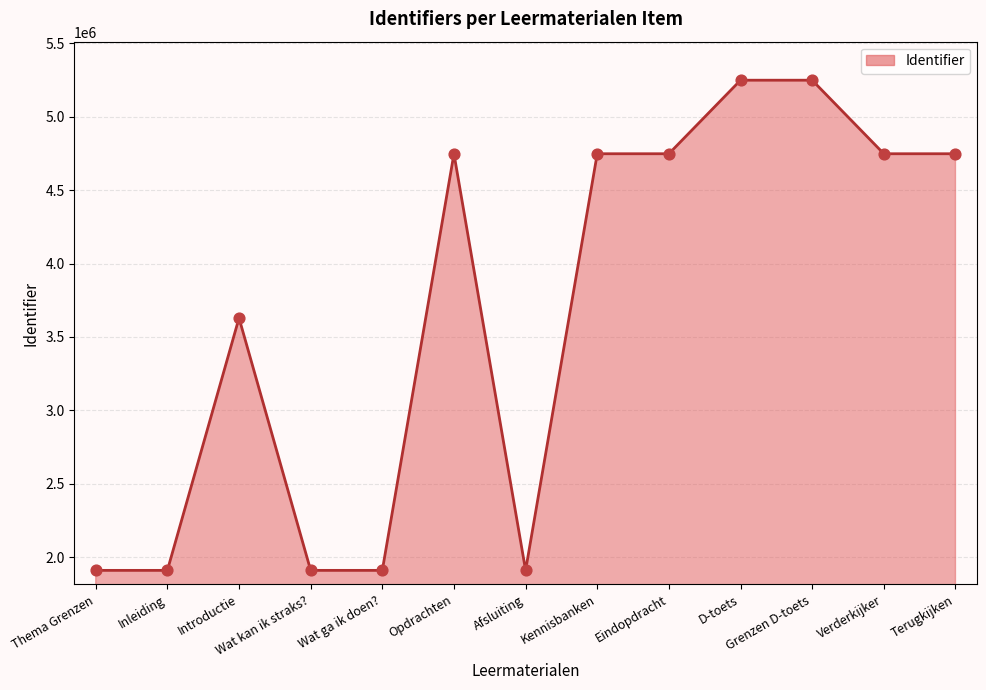

Approximately how many times larger is the value at D-toets compared to Terugkijken?

1.1